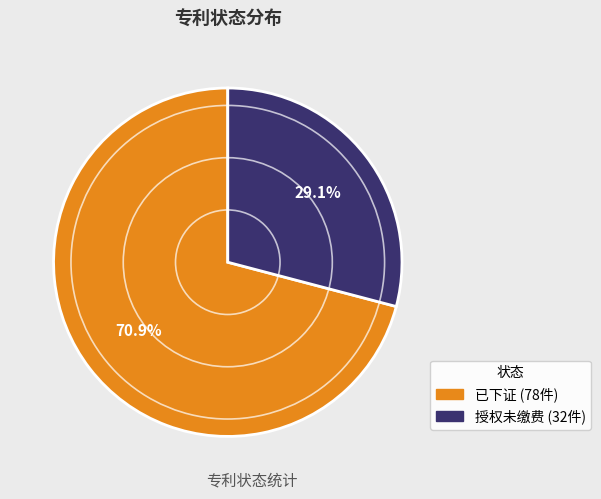

What percentage is the 已下证 slice, to the nearest percent?

71%